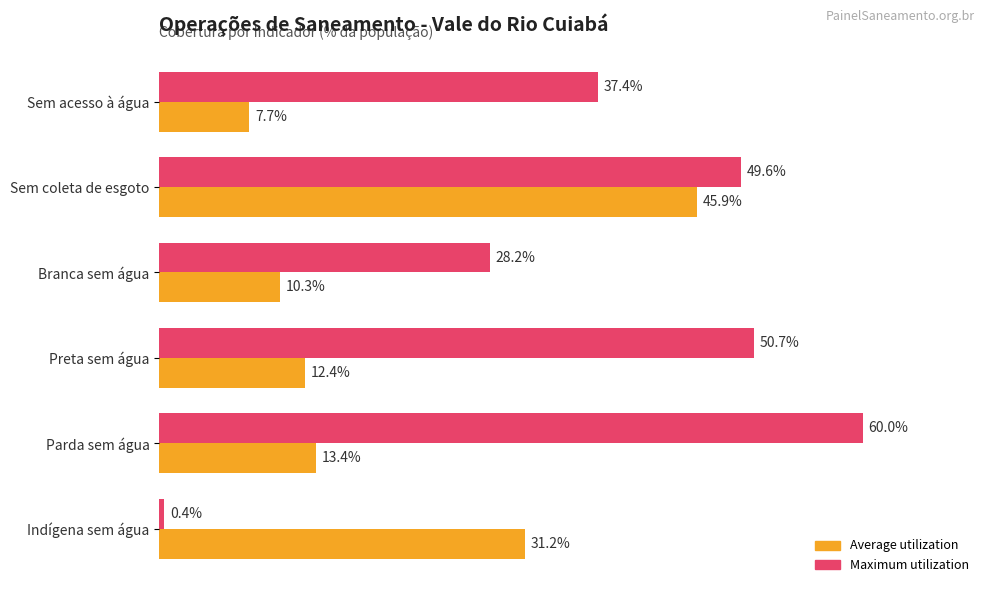

What are all the series names shown in the legend?

Average utilization, Maximum utilization